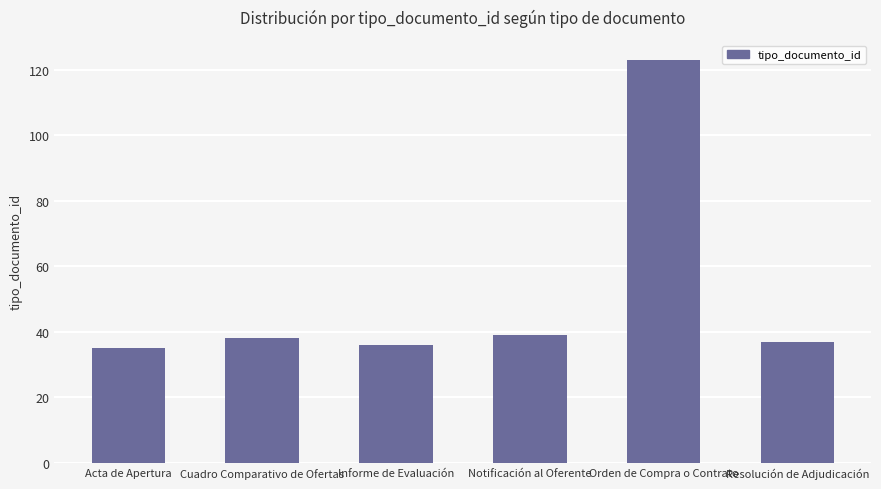

What is the average value?

51